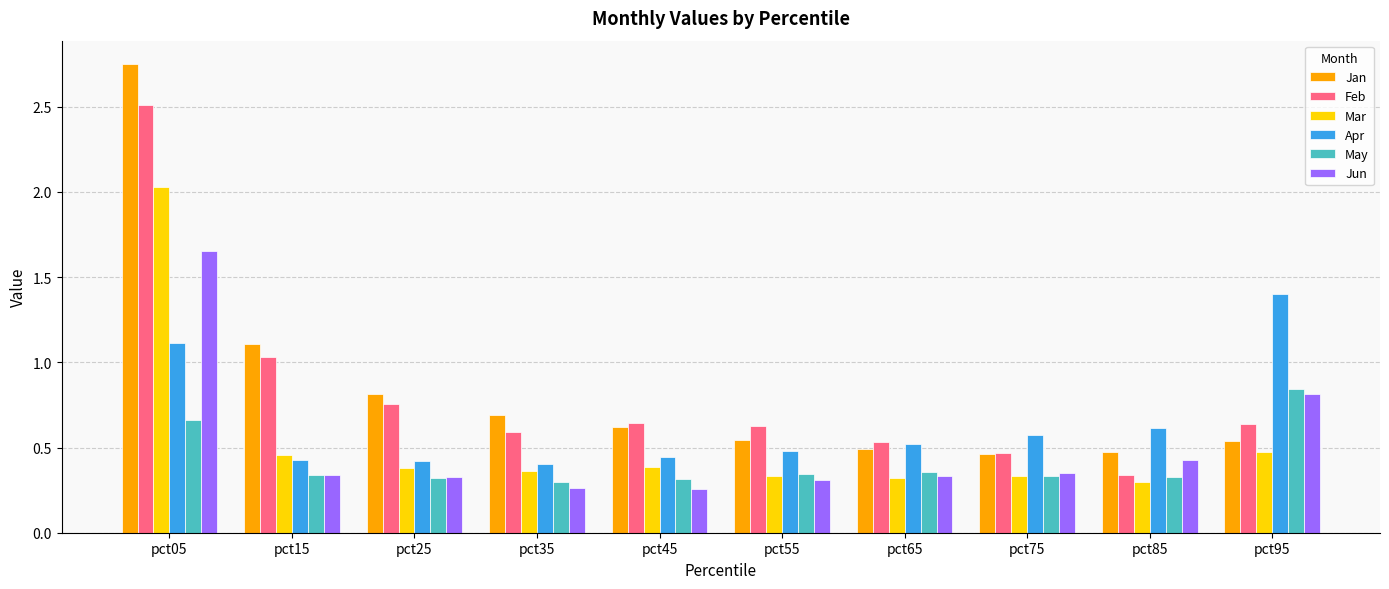

Which series has the widest spread of values?

Jan